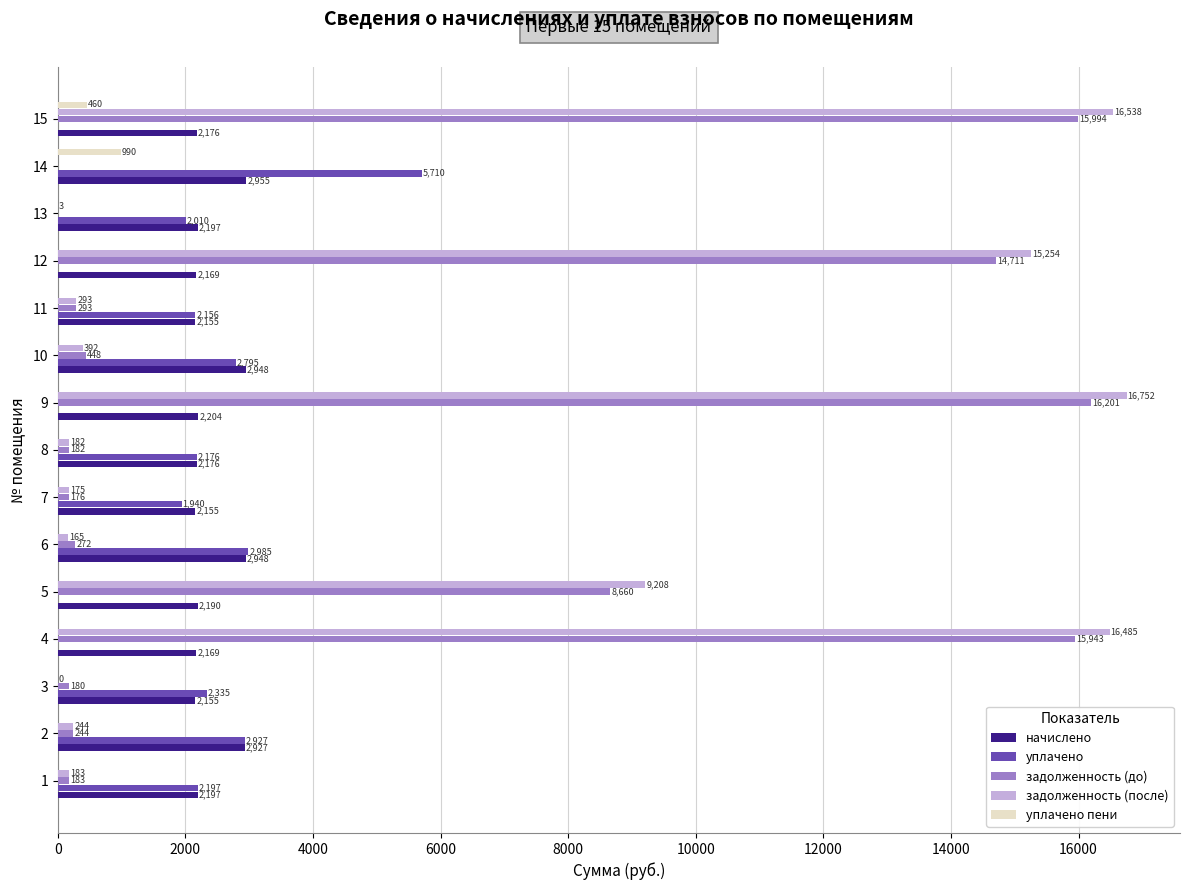

True or false: уплачено has a value of 0.0 at 15.

True